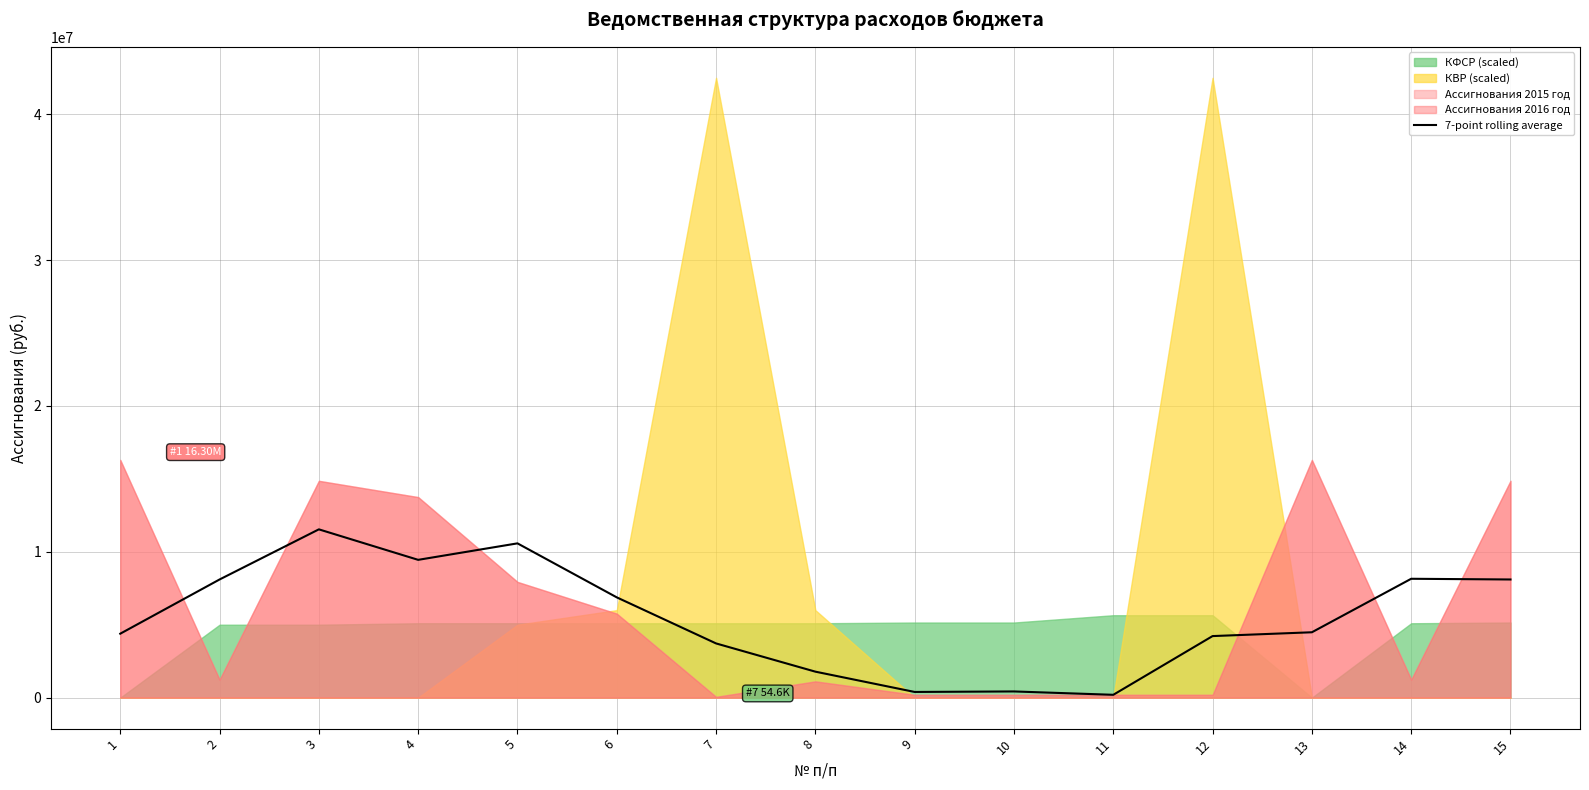

True or false: the data shows 4384872.1 at 1.

True